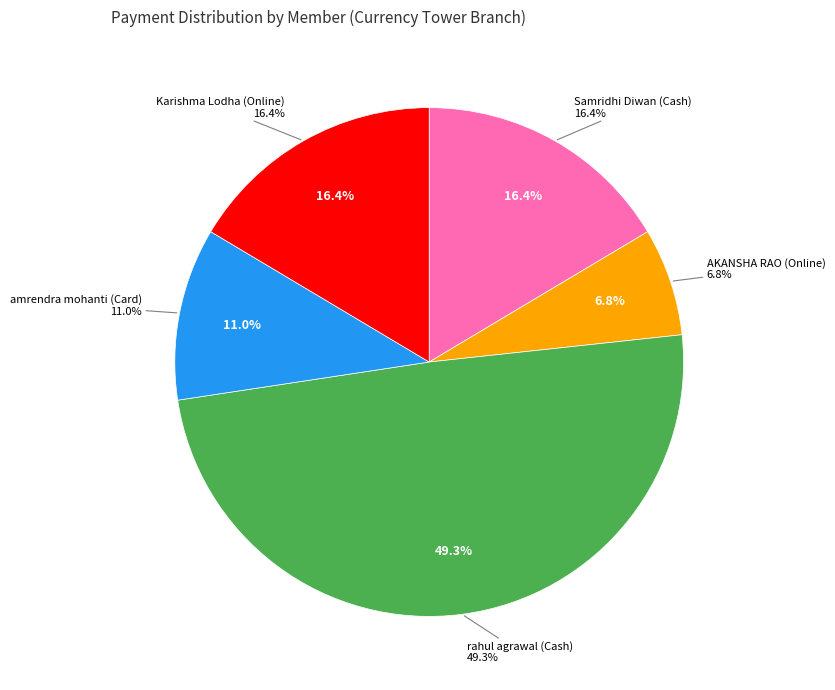

Which category has the smallest portion of the pie?

AKANSHA RAO (Online)